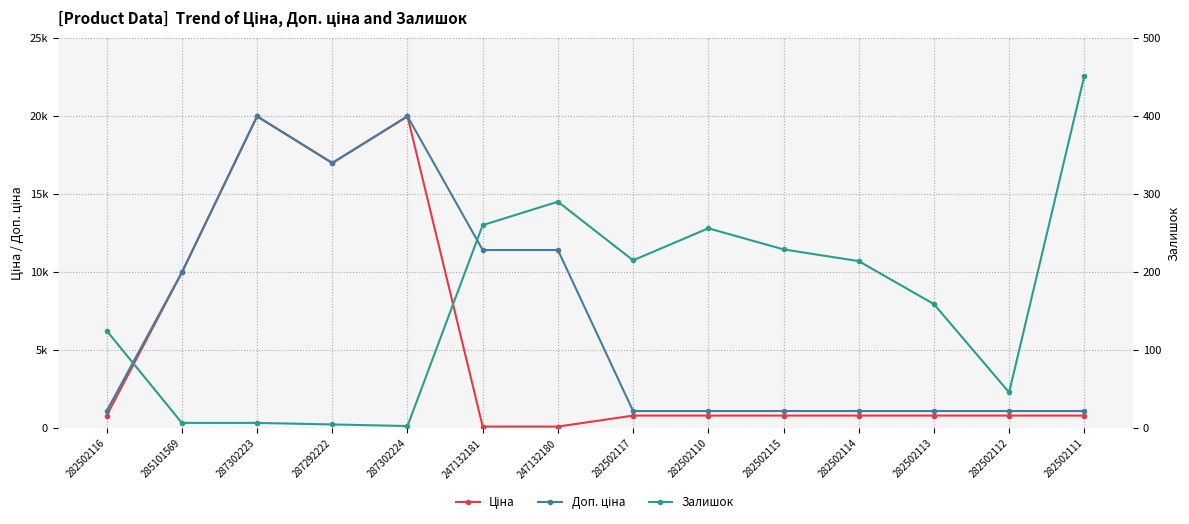

Which series has the largest total across all categories?

Доп. ціна